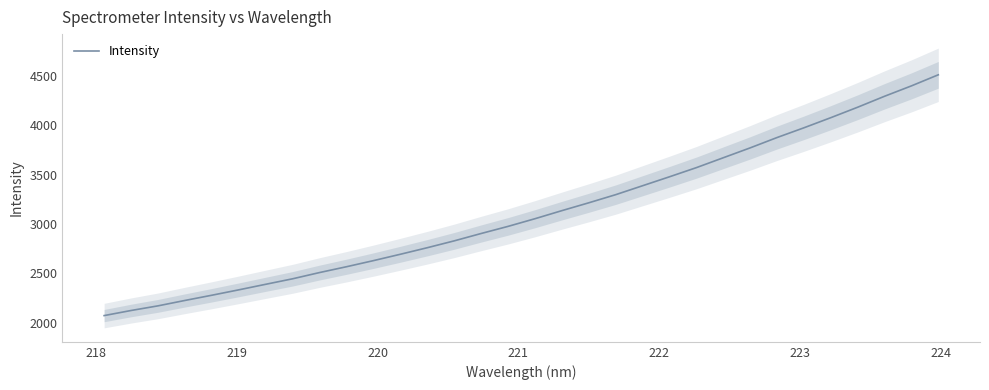

What is the average value?

3119.5